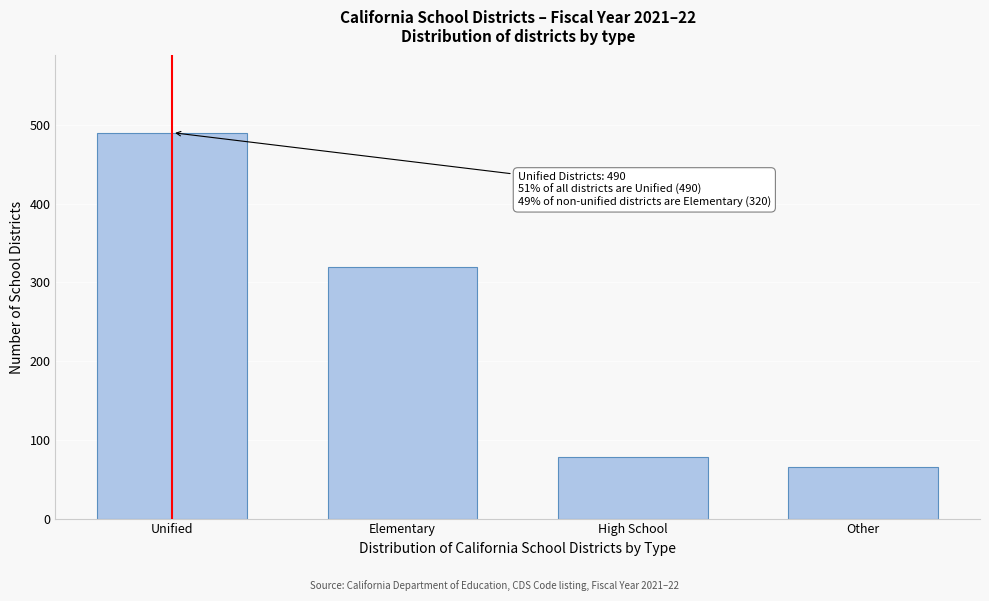

Reading right to left, extract all data points from this chart.

Other=66	High School=78	Elementary=320	Unified=490